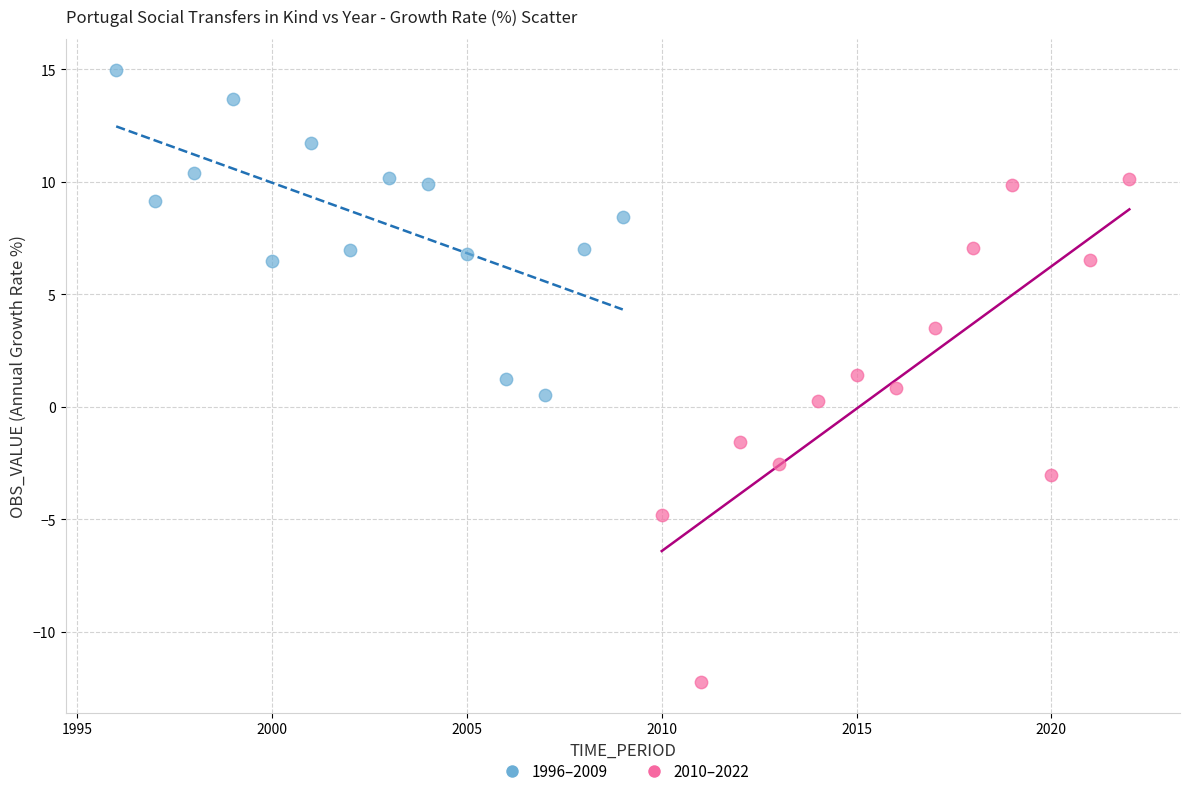

Which series has the widest spread of Y values?

2010–2022